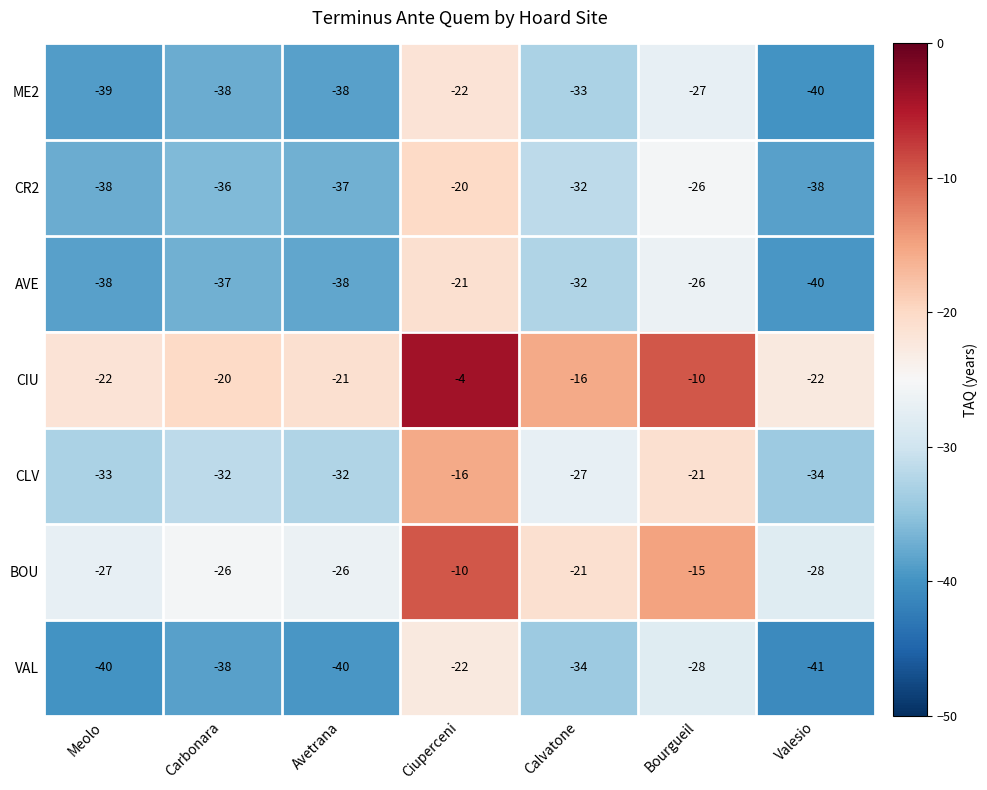

What is the total value across all series at Bourgueil?

-153